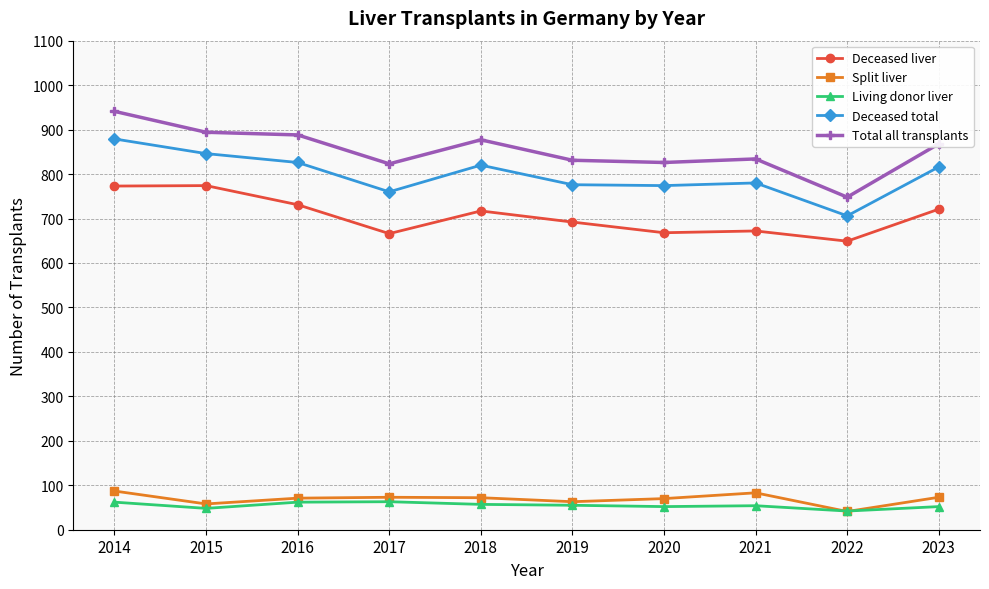

Read the Split liver value at 2018, to the nearest 5.

70